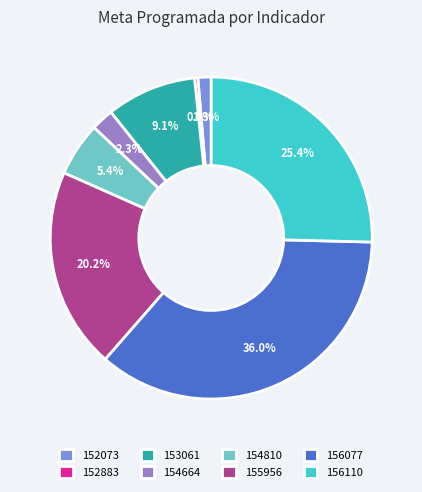

Which has a higher value, 153061 or 156077?

156077